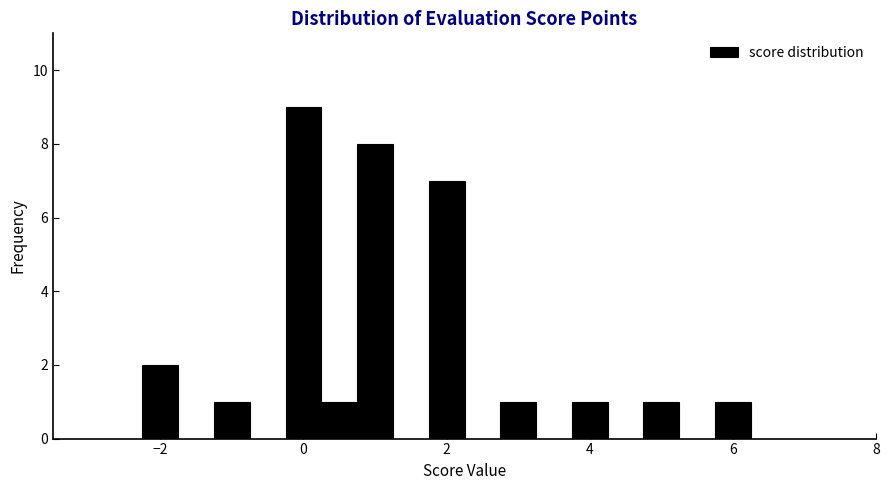

Around what value on the x-axis is the tallest bar? Give the approximate position of its centre, as read against the axis.

0.0